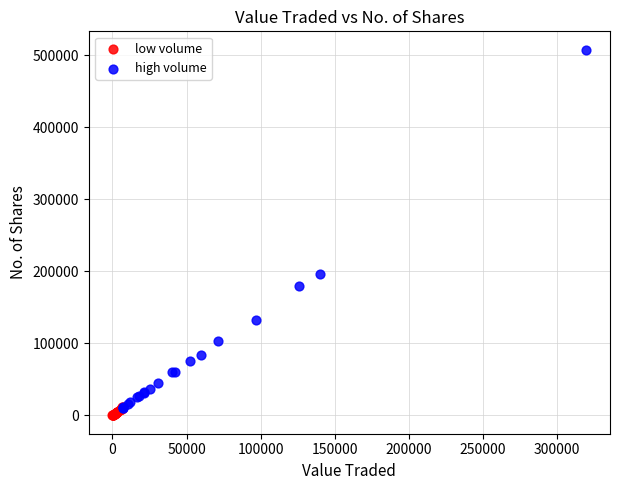

What are all the series names shown in the legend?

low volume, high volume